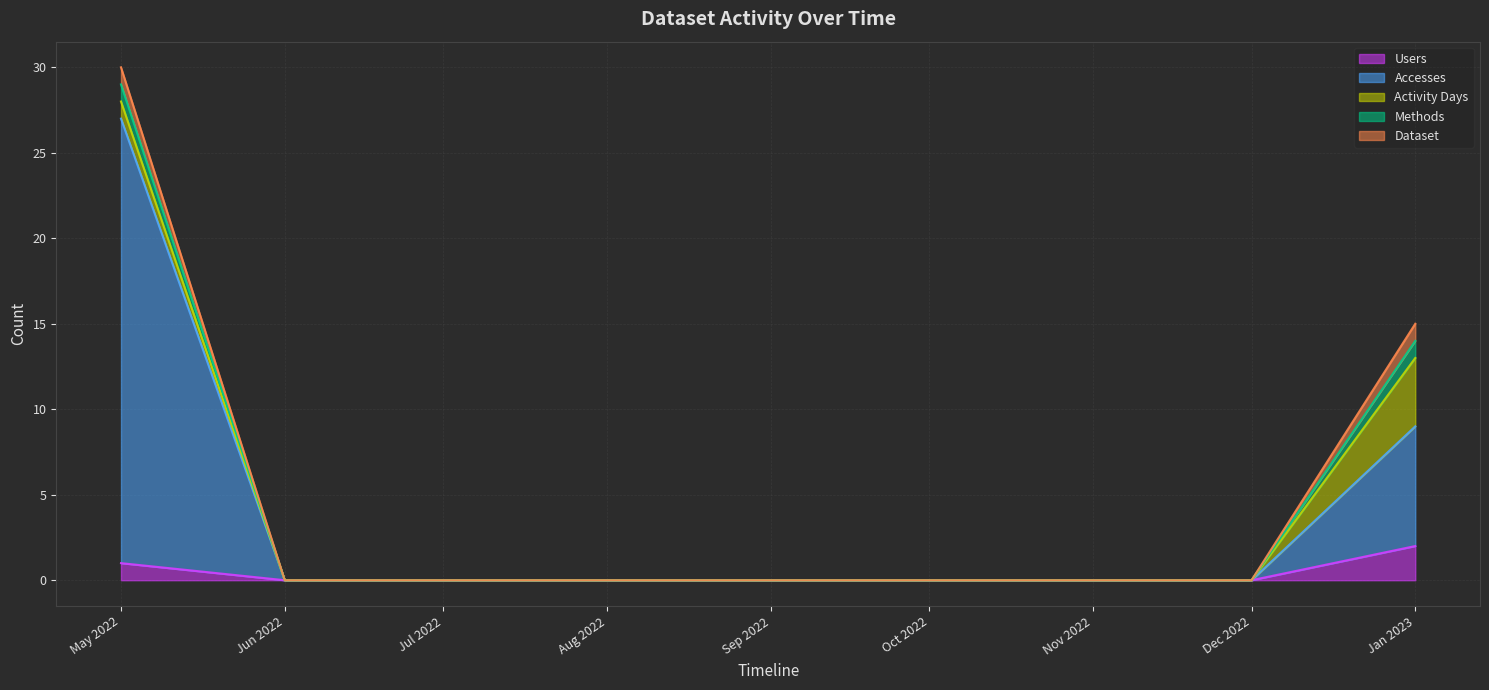

True or false: Accesses and Activity Days cross at least once.

False